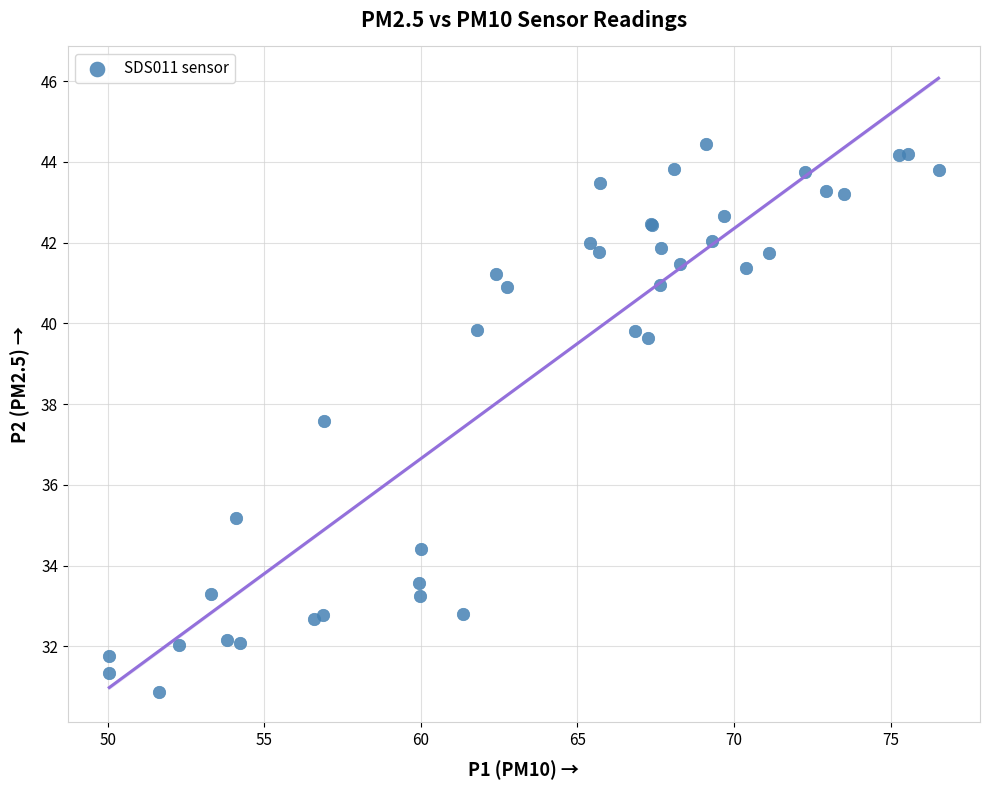

What Y value in the scatter plot is closest to 37?

37.6